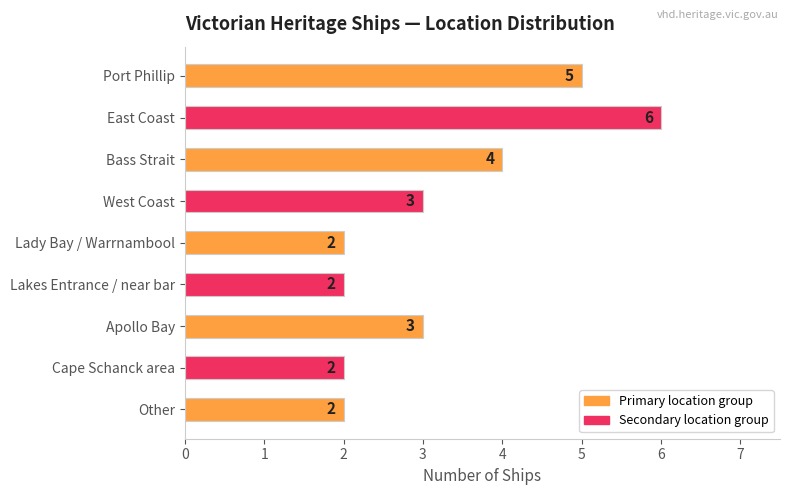

What is the label of the 6th bar from the top?

Lakes Entrance / near bar